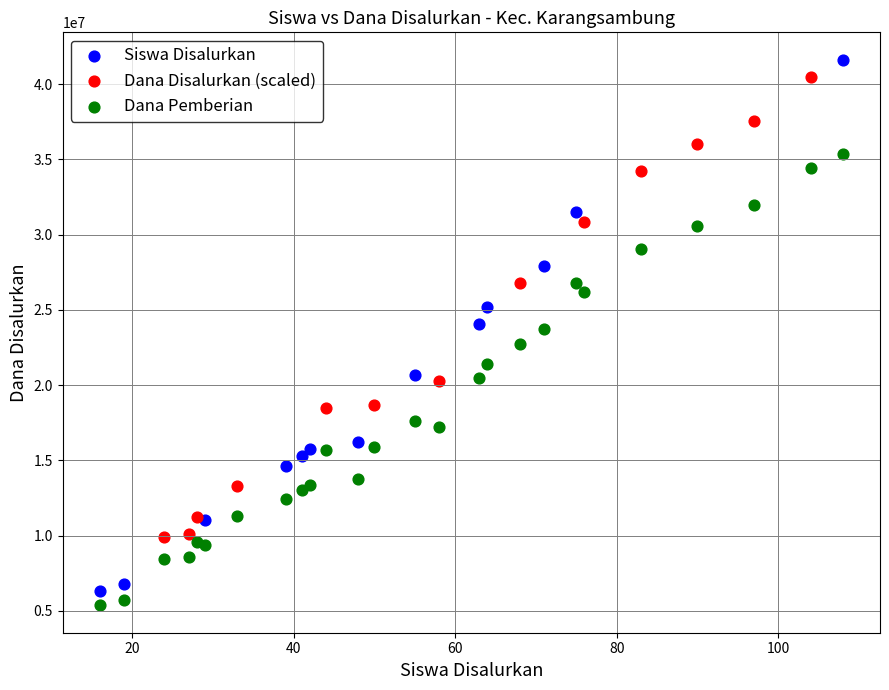

Which series has the widest spread of Y values?

Siswa Disalurkan